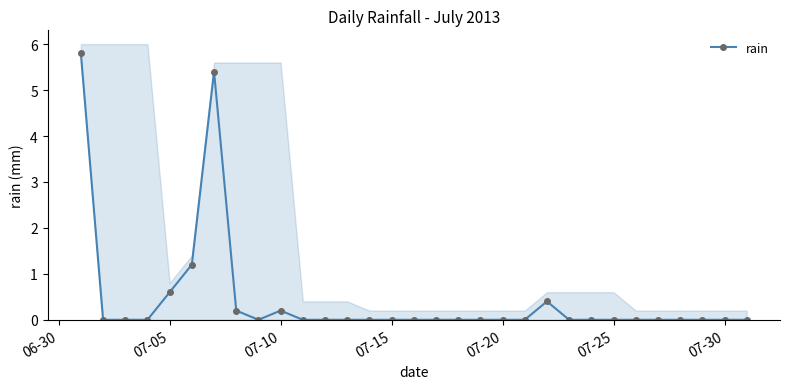

How many lines are shown in the chart?

1